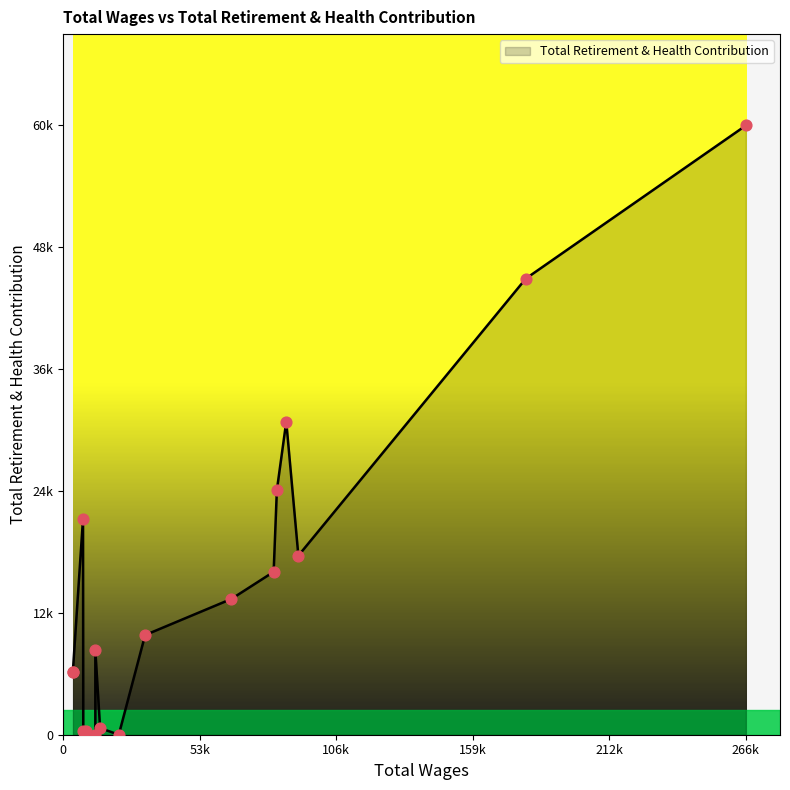

Approximately how many times larger is the value at 266083.0 compared to 8789.0?

149.6